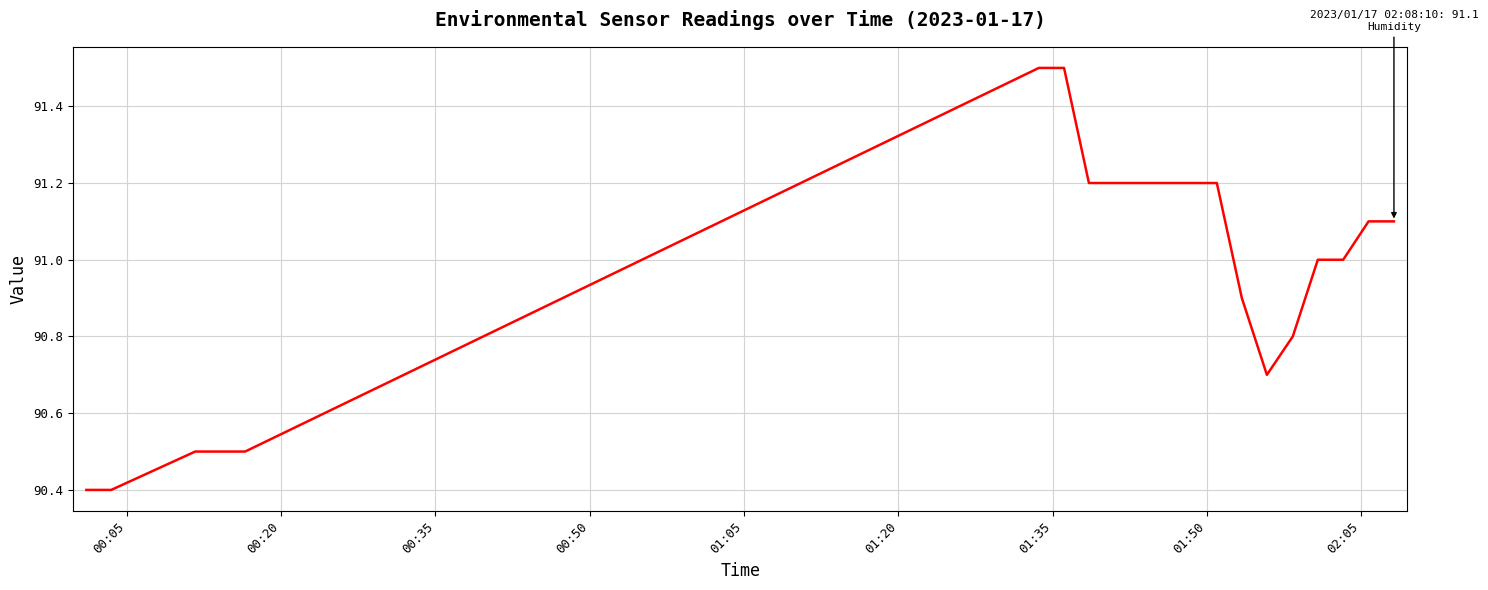

What is the greatest value displayed?

91.5